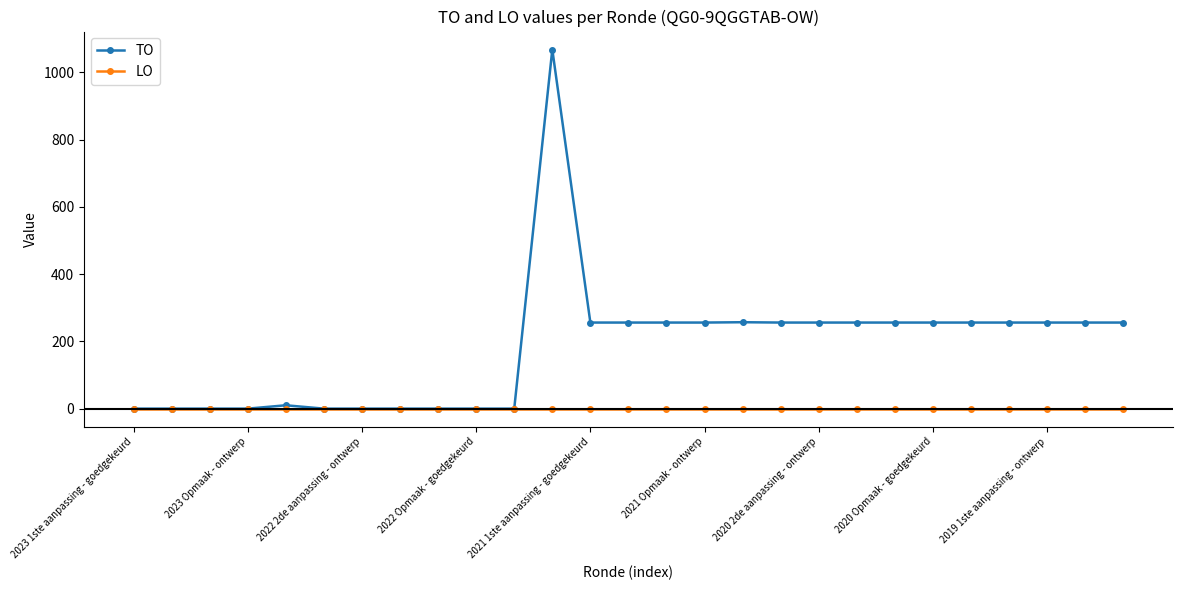

Does the chart have visible grid lines?

No